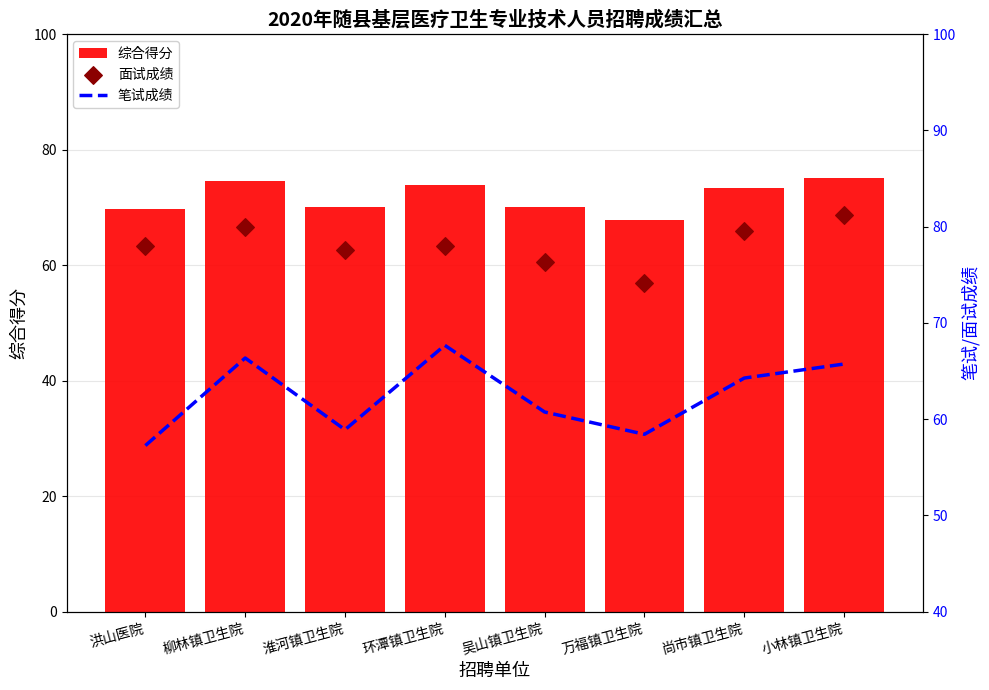

What are all the series names shown in the legend?

综合得分, 笔试成绩, 面试成绩